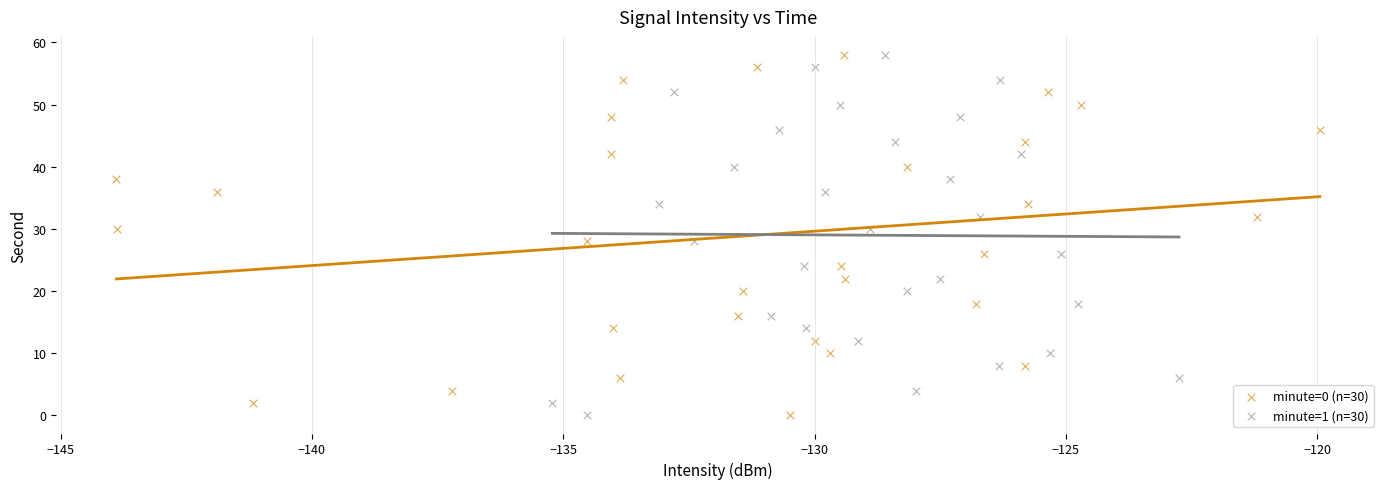

What are all the series names shown in the legend?

minute=0 (n=30), minute=1 (n=30)